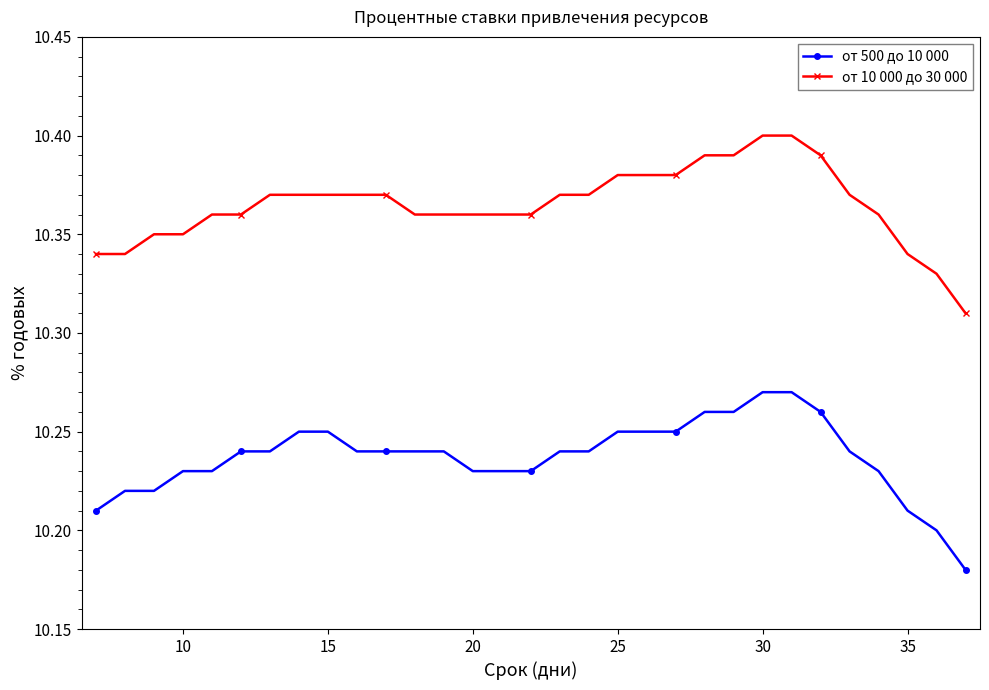

At how many categories does at least one series exceed 10?

31